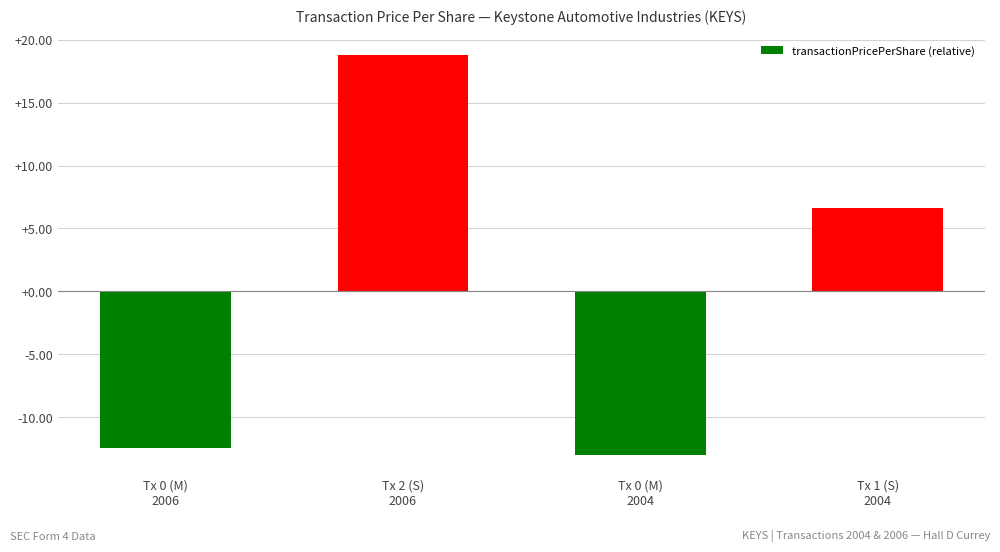

How many values are above zero?

2